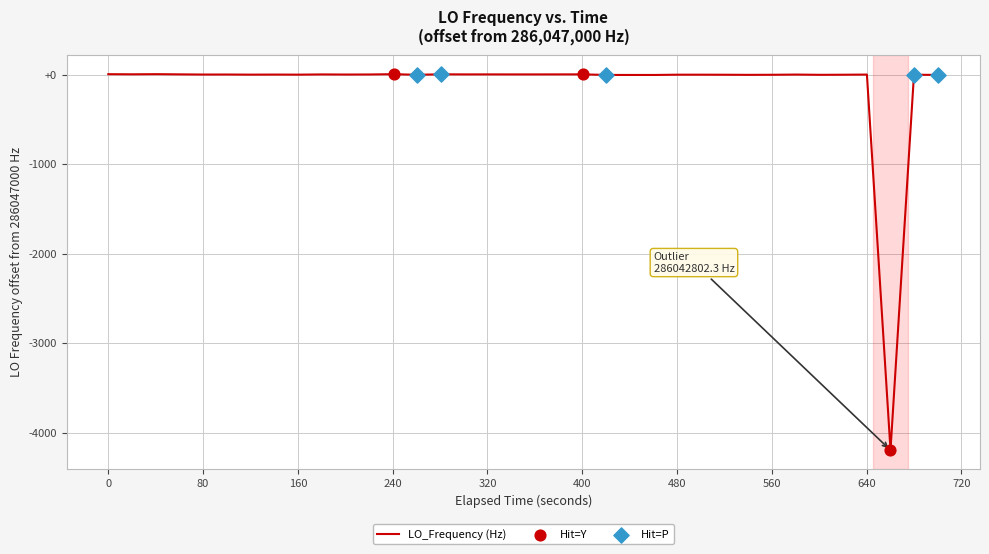

Is this an area chart (filled region under the line)?

No